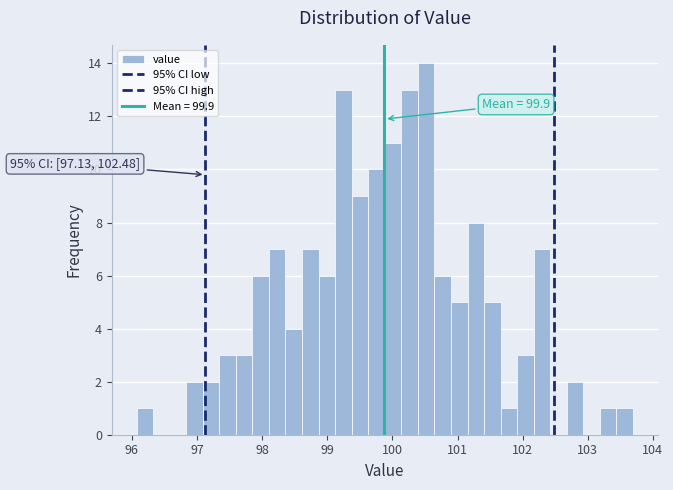

Read against the x-axis, roughly where is the centre of the tallest bar?

100.5